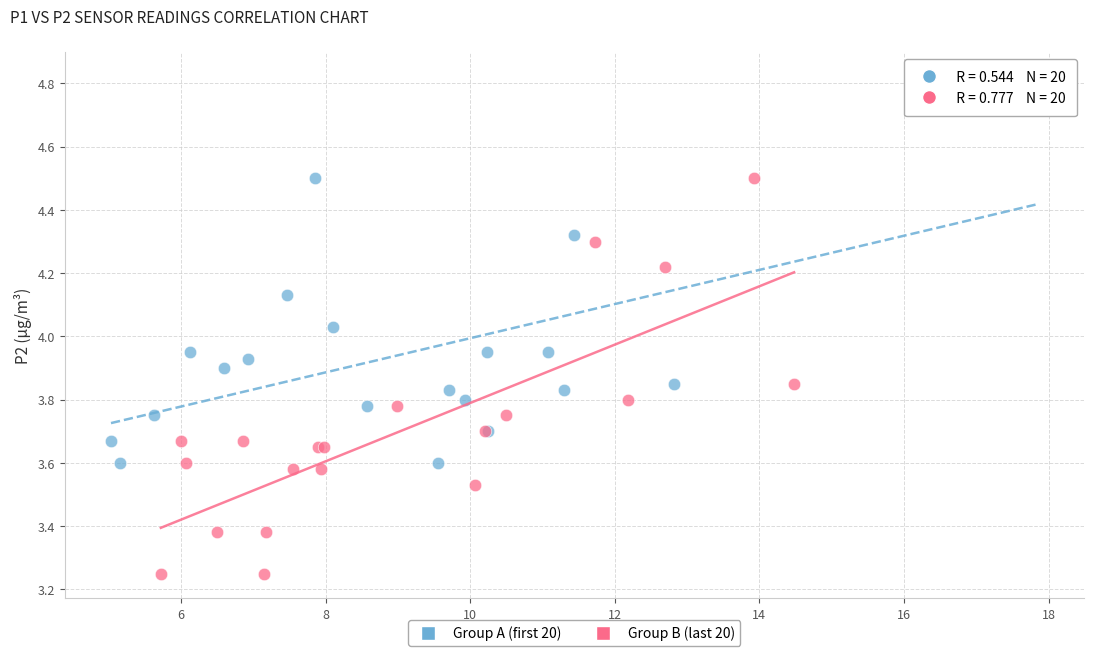

Which series contains the lowest Y value?

Group B (last 20)